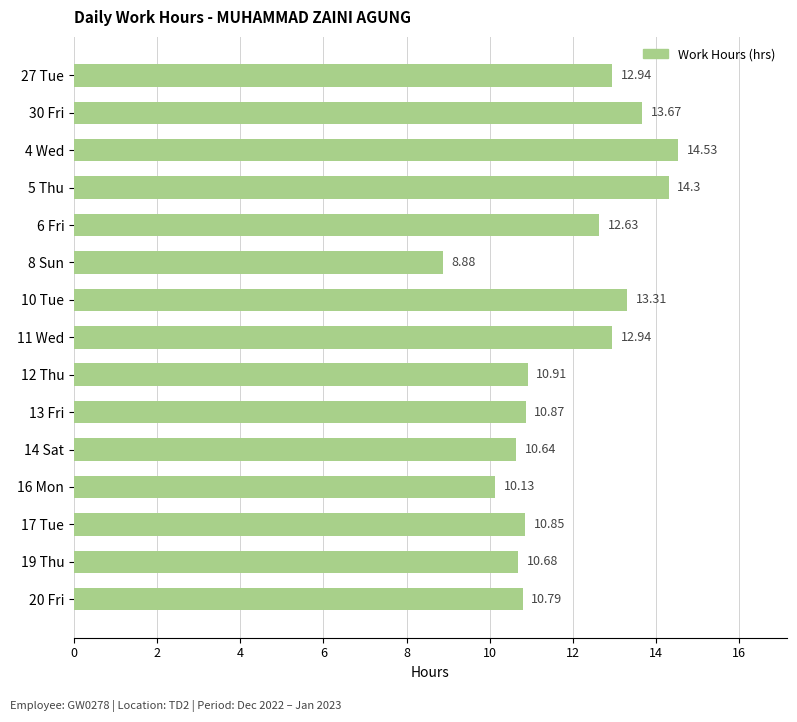

Which has a higher value, 27 Tue or 12 Thu?

27 Tue